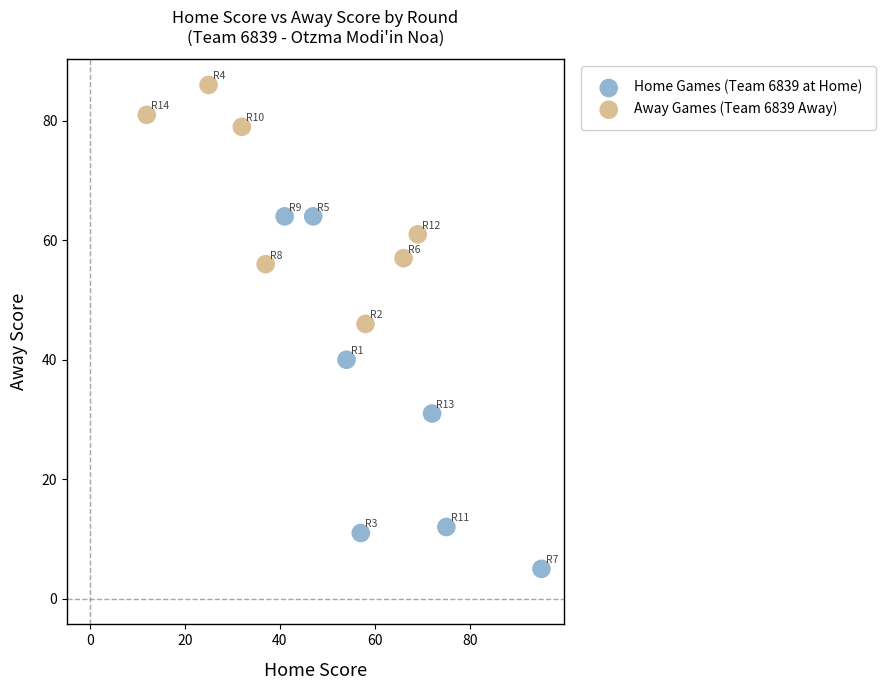

Which series has the widest spread of Y values?

Home Games (Team 6839 at Home)